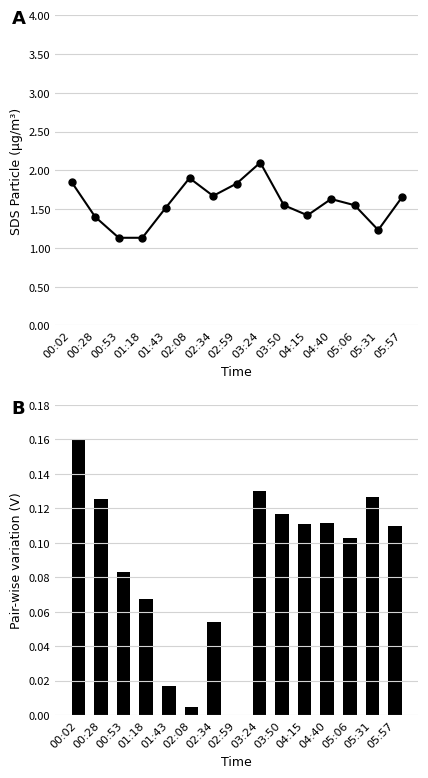

At which label does SDS_P1 reach its minimum?

00:53